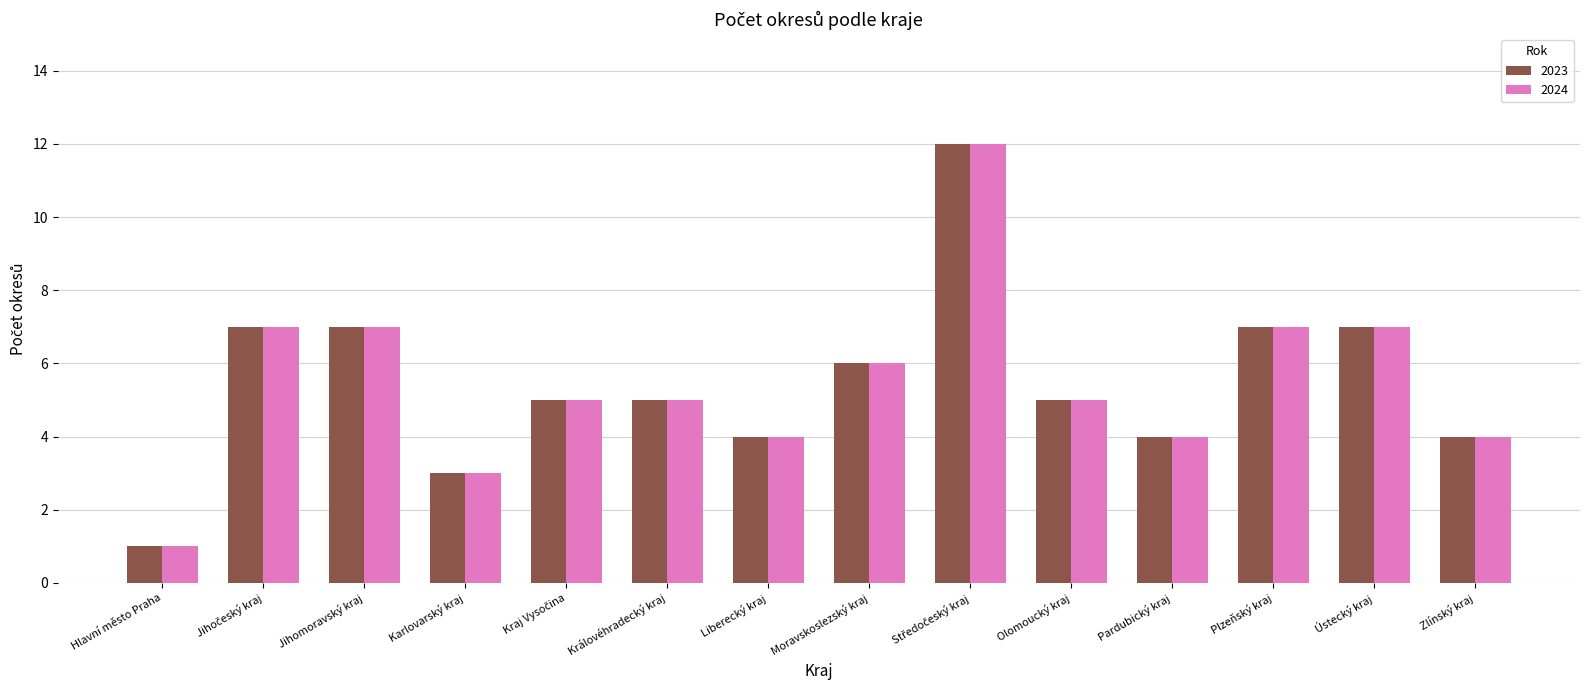

Does the chart contain stacked bars?

No